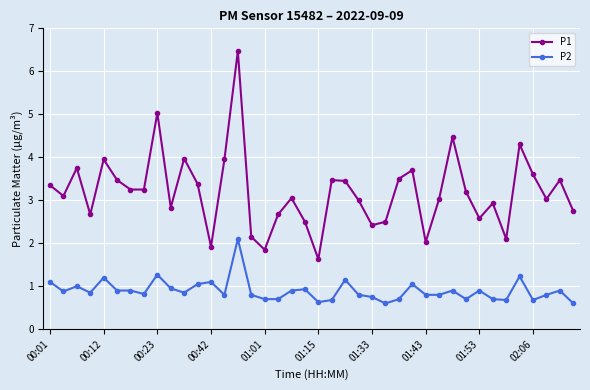

True or false: P2 has more than 0 points higher than both neighbors.

True